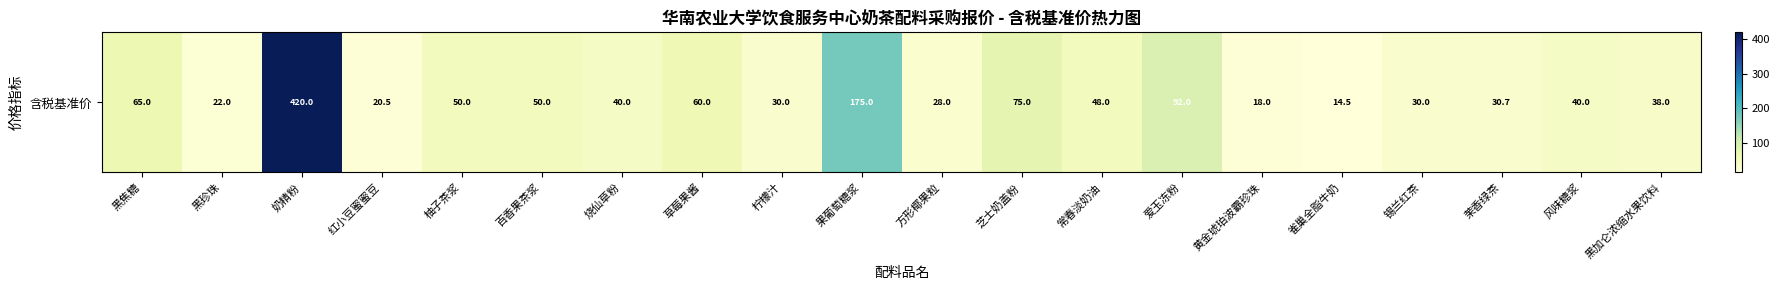

What is the difference between the maximum and minimum values?

405.5